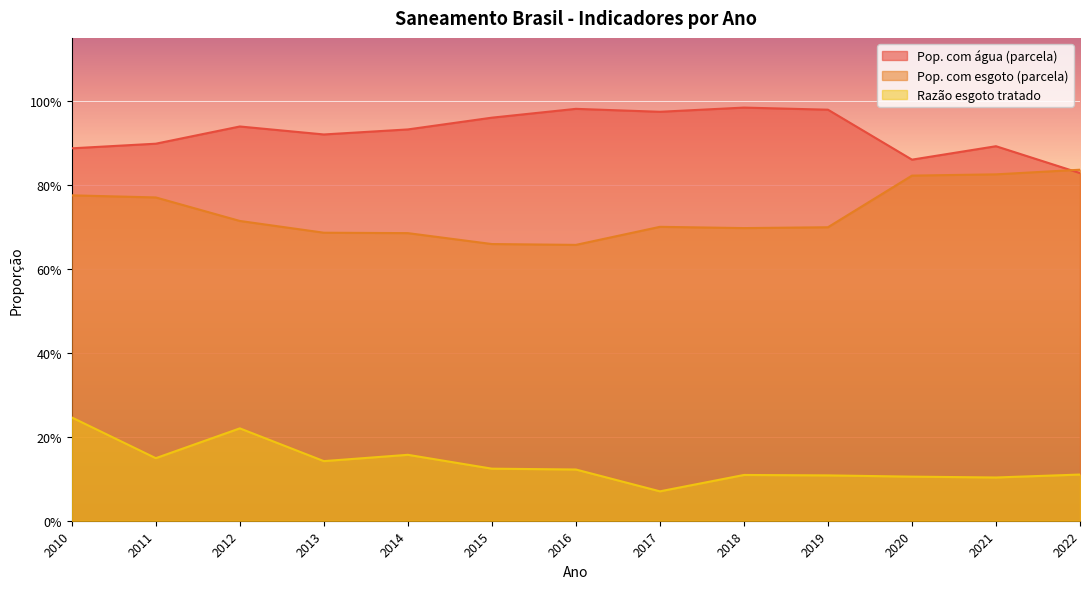

What is the value of the Pop. com esgoto (parcela) point at the 7th from the left?

0.7